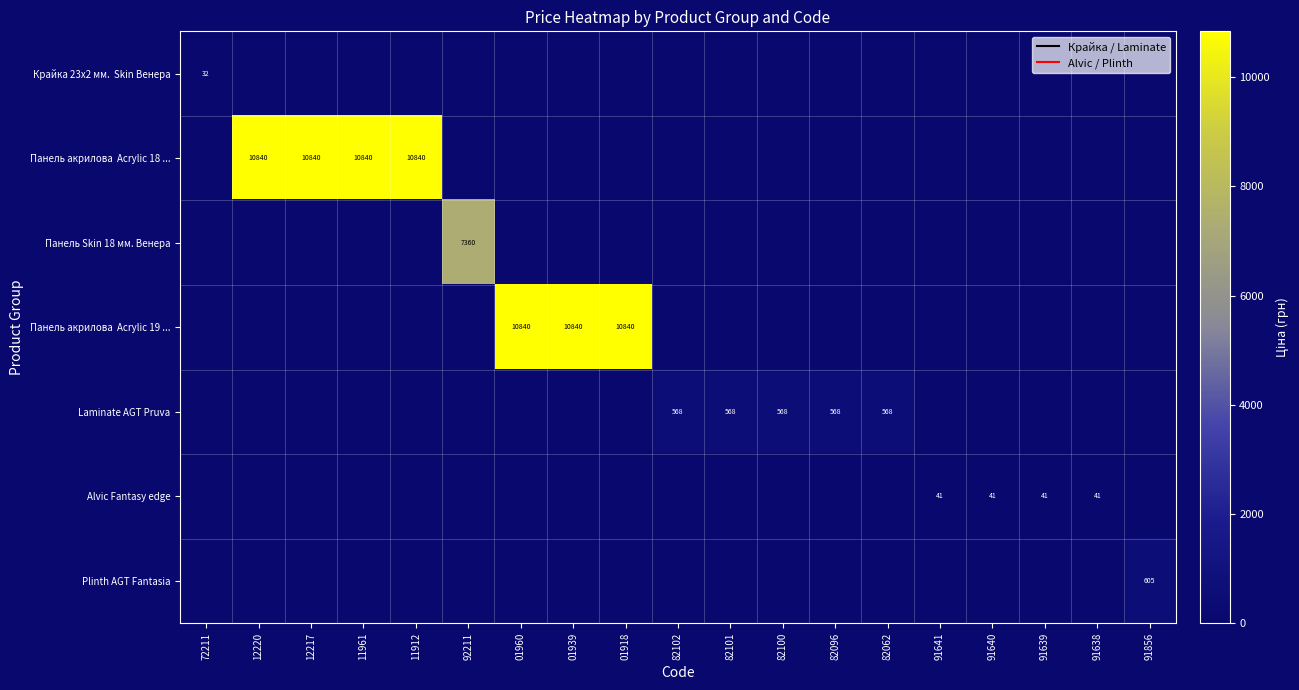

What is the difference between the maximum and minimum values in the Laminate AGT Pruva series?

567.7